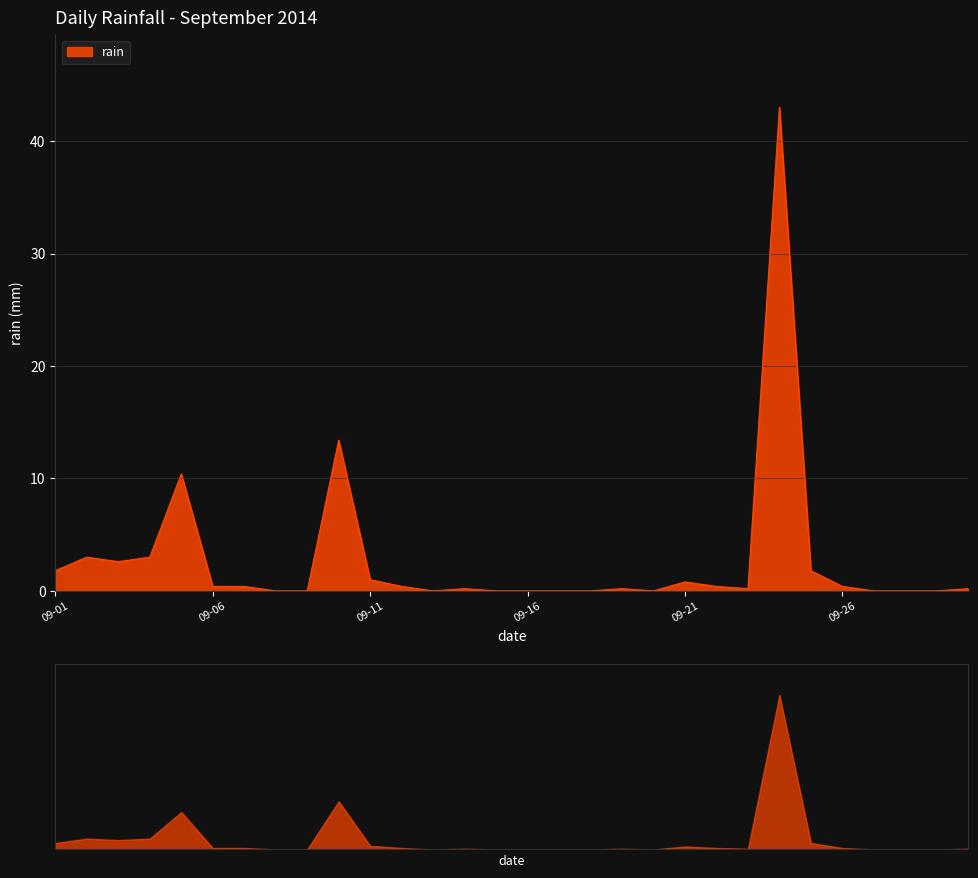

List the labels in order of value, smallest first.

2014-09-08, 2014-09-09, 2014-09-13, 2014-09-15, 2014-09-16, 2014-09-17, 2014-09-18, 2014-09-20, 2014-09-27, 2014-09-28, 2014-09-29, 2014-09-14, 2014-09-19, 2014-09-23, 2014-09-30, 2014-09-06, 2014-09-07, 2014-09-12, 2014-09-22, 2014-09-26, 2014-09-21, 2014-09-11, 2014-09-01, 2014-09-25, 2014-09-03, 2014-09-02, 2014-09-04, 2014-09-05, 2014-09-10, 2014-09-24